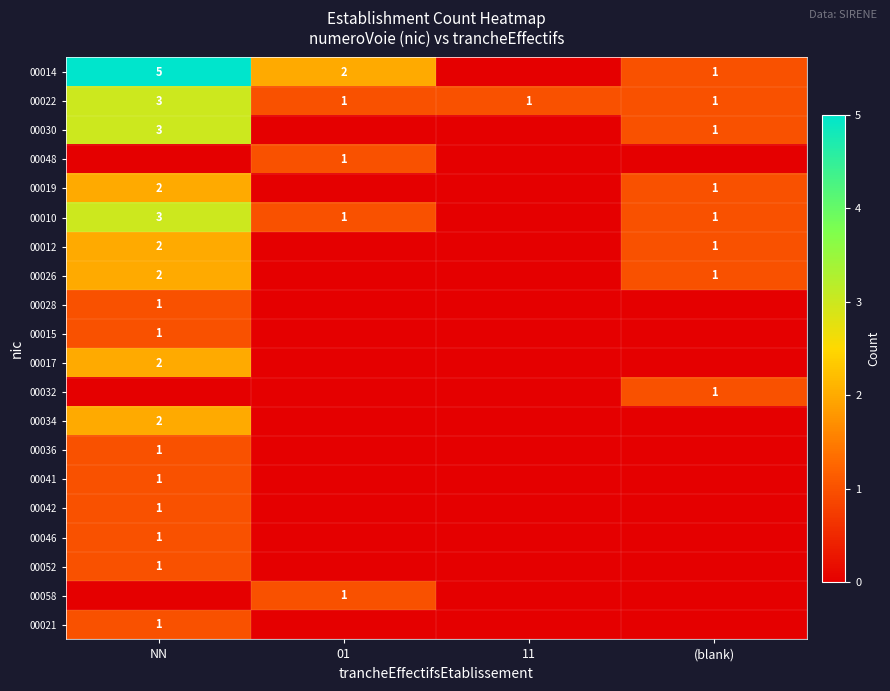

The value of 00022 at (blank) is 1. True or false?

True